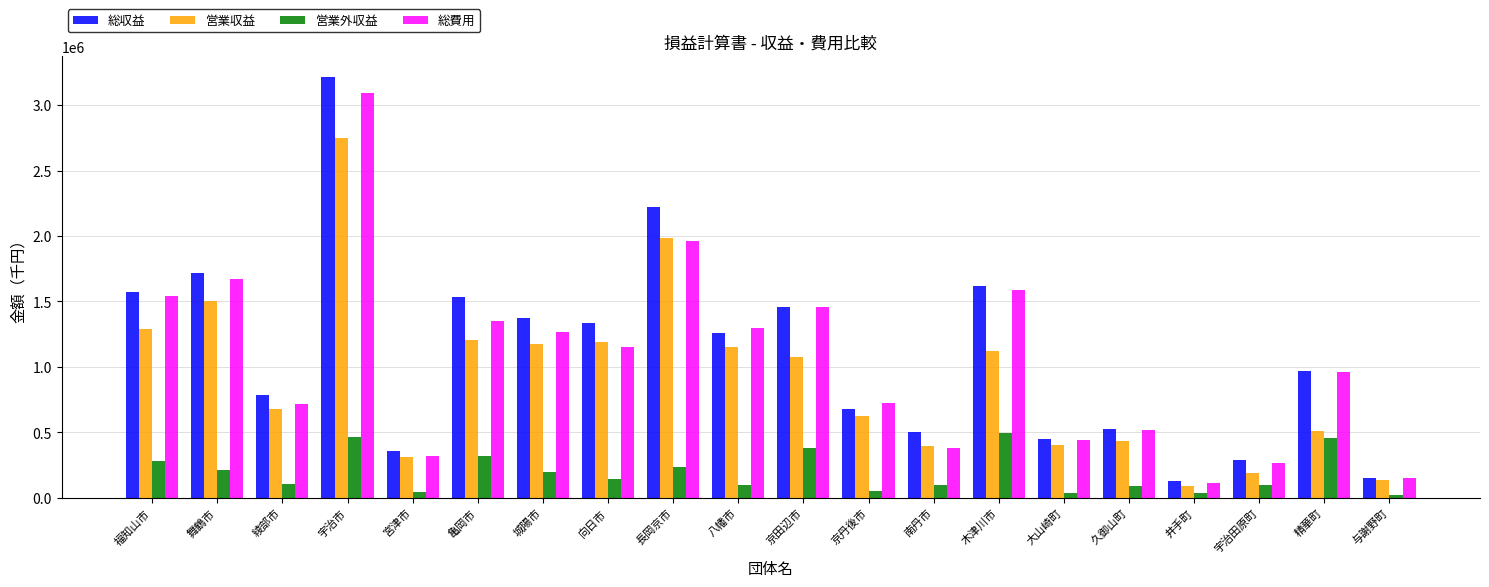

Count the number of categories in the chart.

20